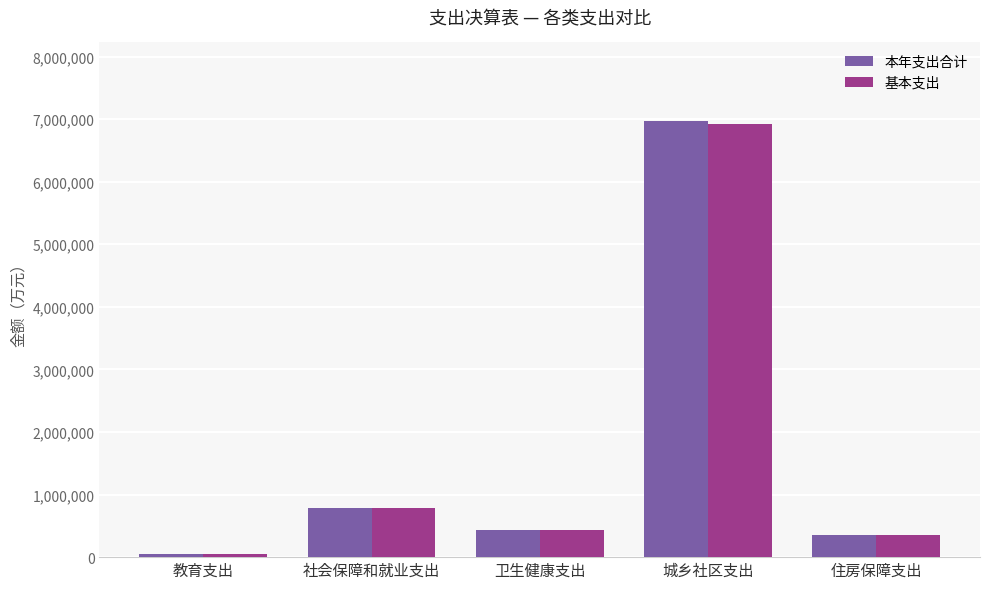

What are all the series names shown in the legend?

本年支出合计, 基本支出